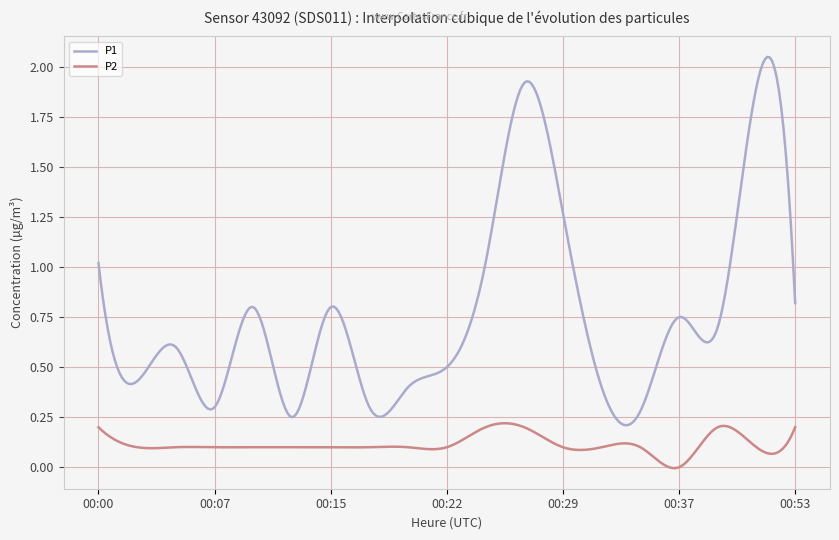

Which series has the largest total across all categories?

P1